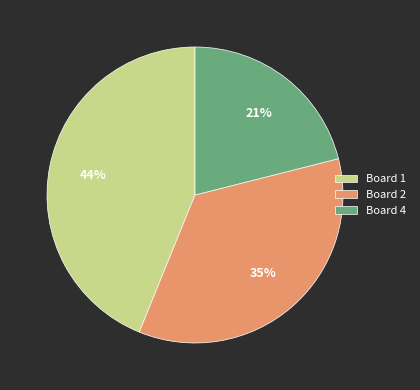

Is Board 2 the majority of the pie?

No